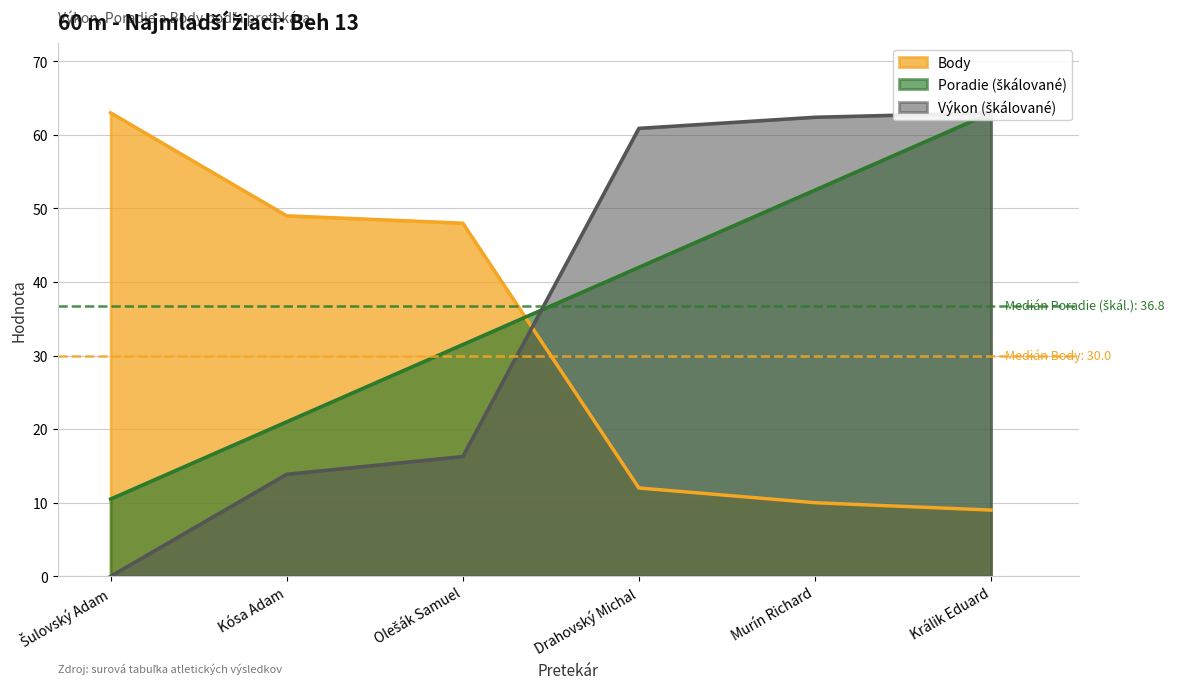

Where do Body and Poradie first cross each other?

Olešák Samuel and Drahovský Michal